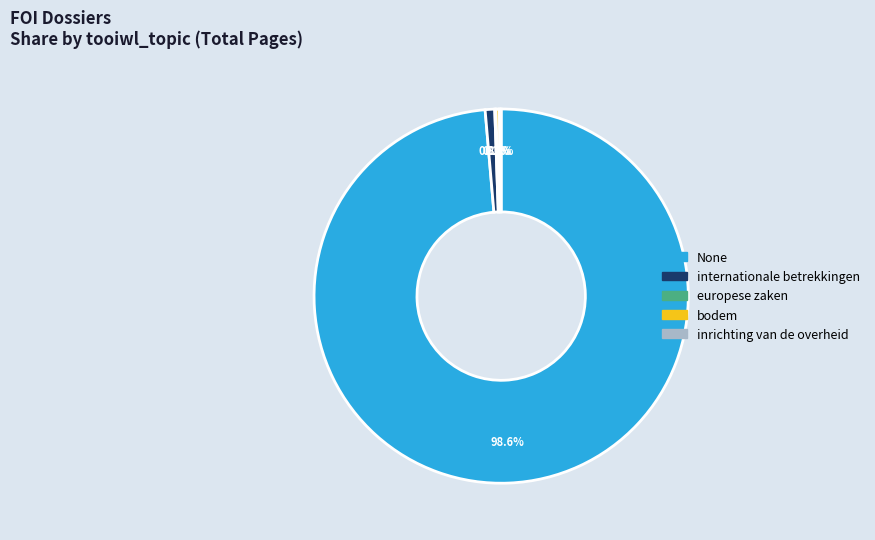

To the nearest percent, what is the difference between the largest and smallest slice percentages?

99%